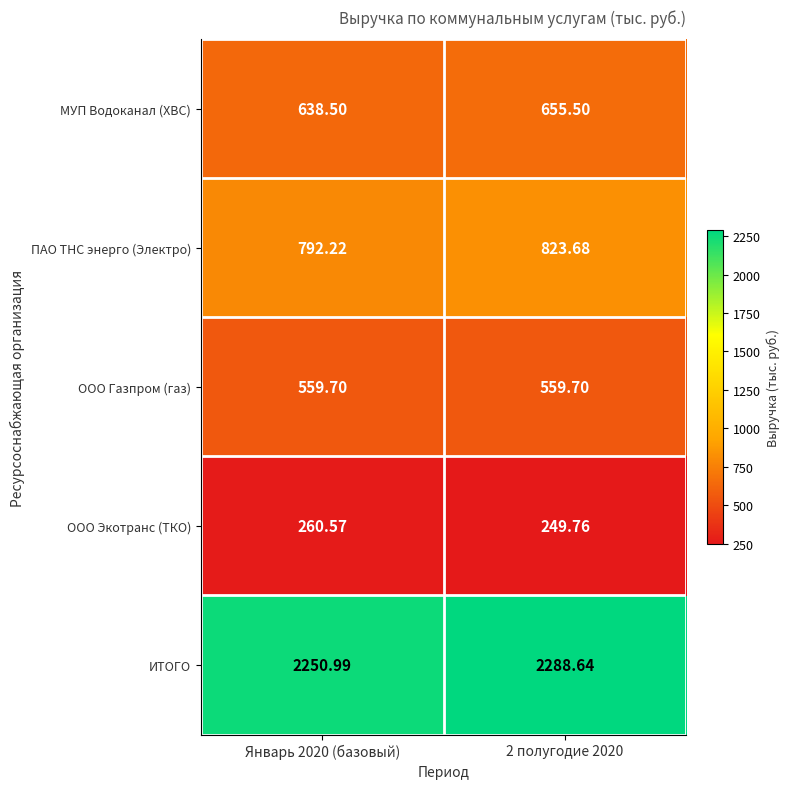

At which category is the sum across all series the highest?

2 полугодие 2020